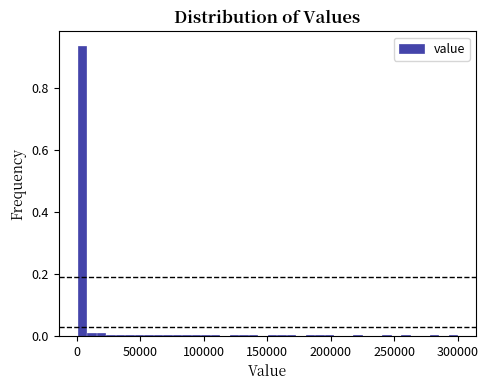

Read against the x-axis, roughly where is the centre of the tallest bar?

5000